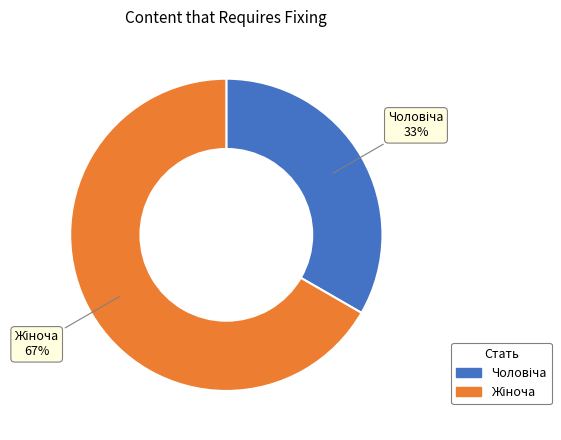

To the nearest percent, what is the average slice percentage?

50%